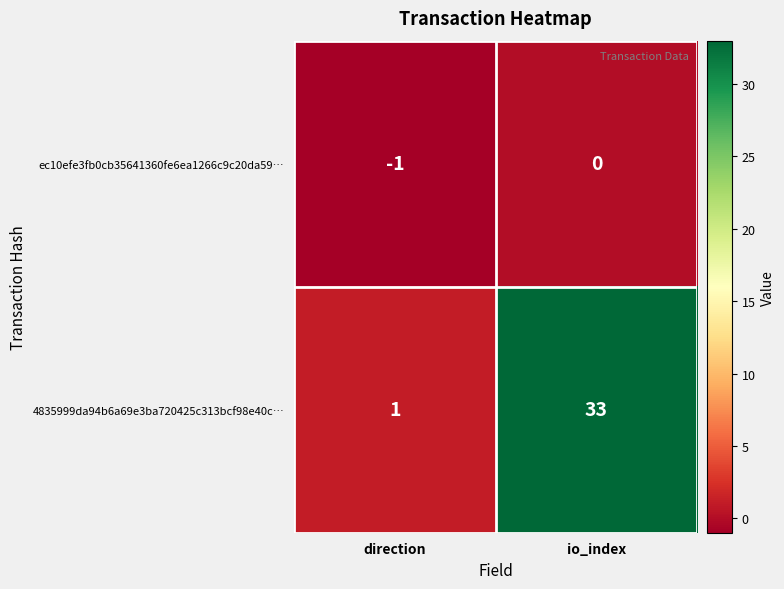

How many values in the ec10efe3fb0cb35641360fe6ea1266c9c20da59… series are below 0?

1